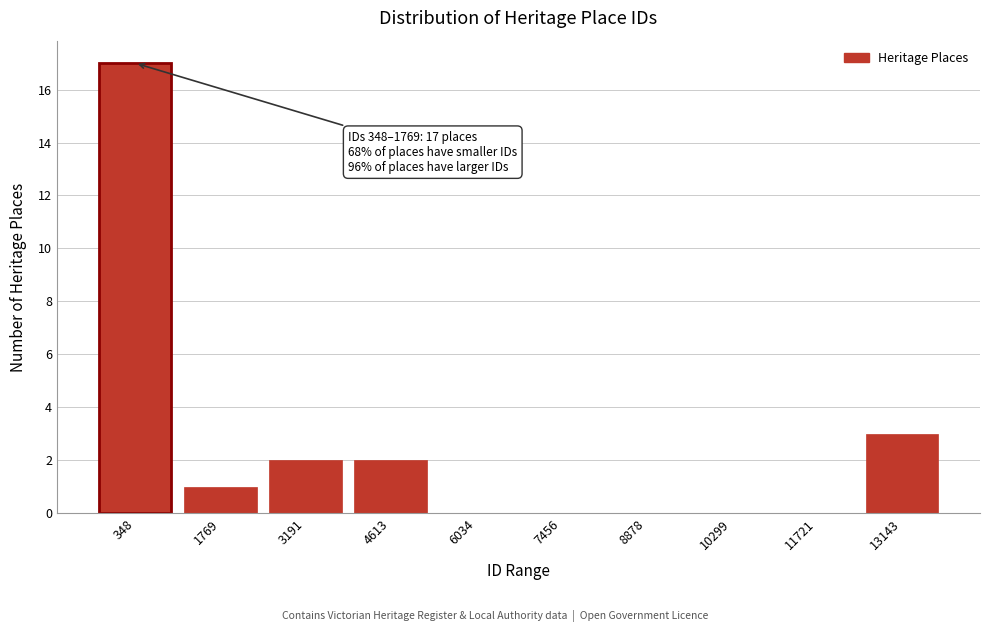

Reading left to right, what are all the values shown in this chart?

348=17	1769=1	3191=2	4613=2	6034=0	7456=0	8878=0	10299=0	11721=0	13143=3